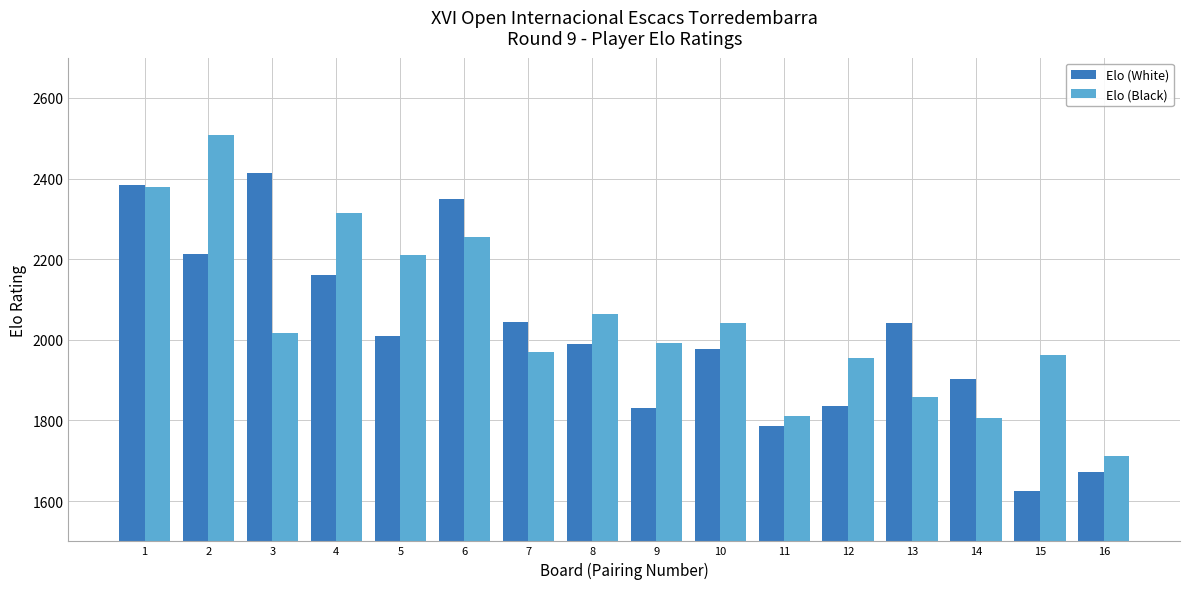

Count the number of categories in the chart.

16